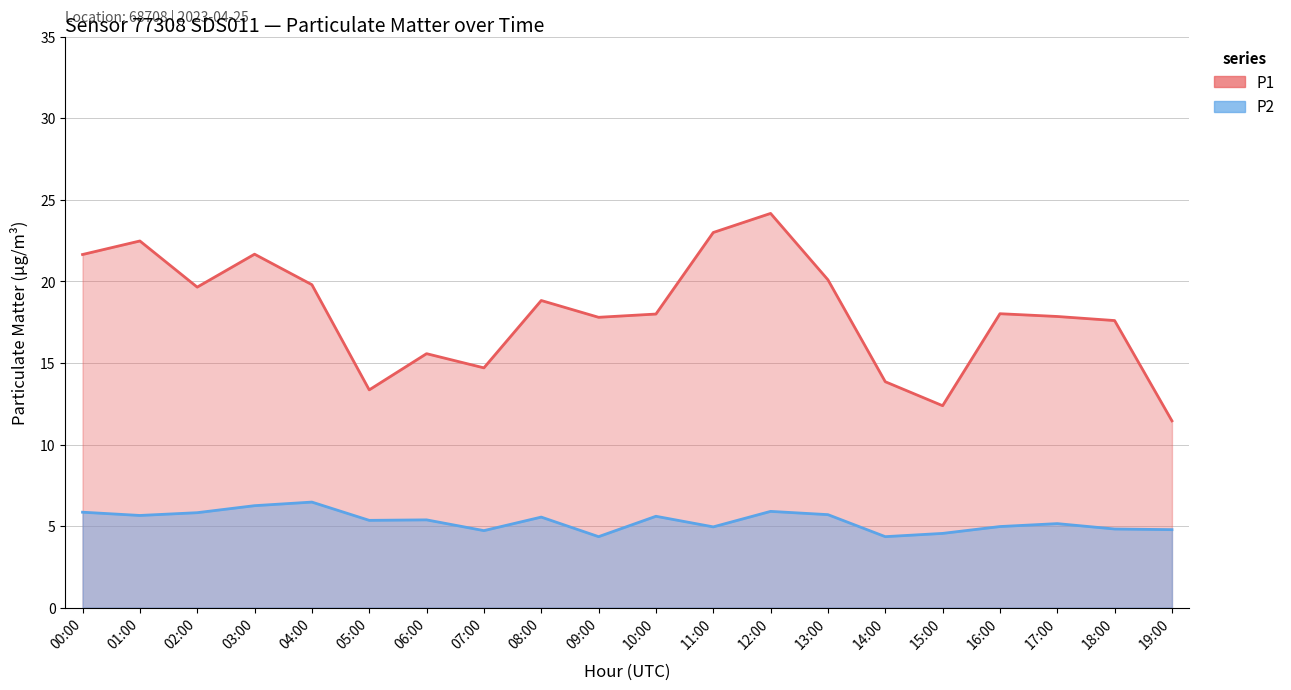

True or false: P2 and P1 intersect in this chart.

False